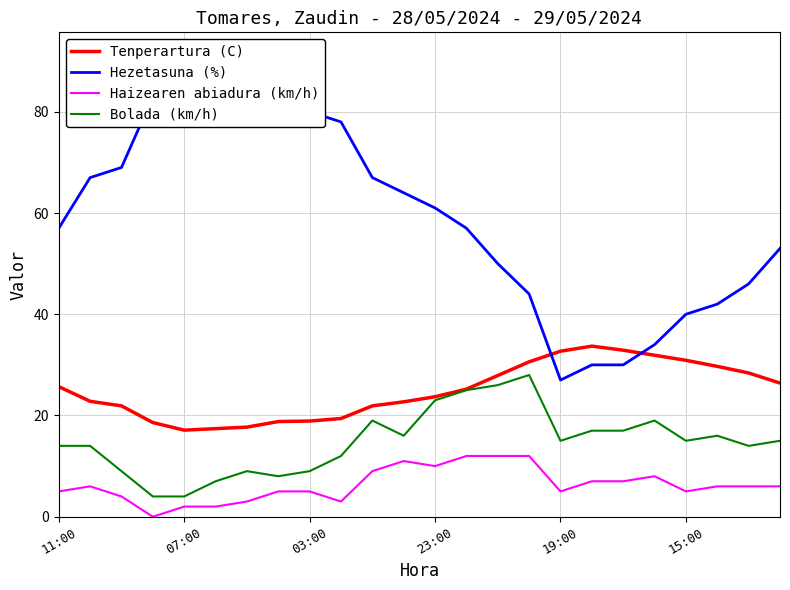

The Bolada (km/h) series shows 5.3 at 19:00. True or false?

False